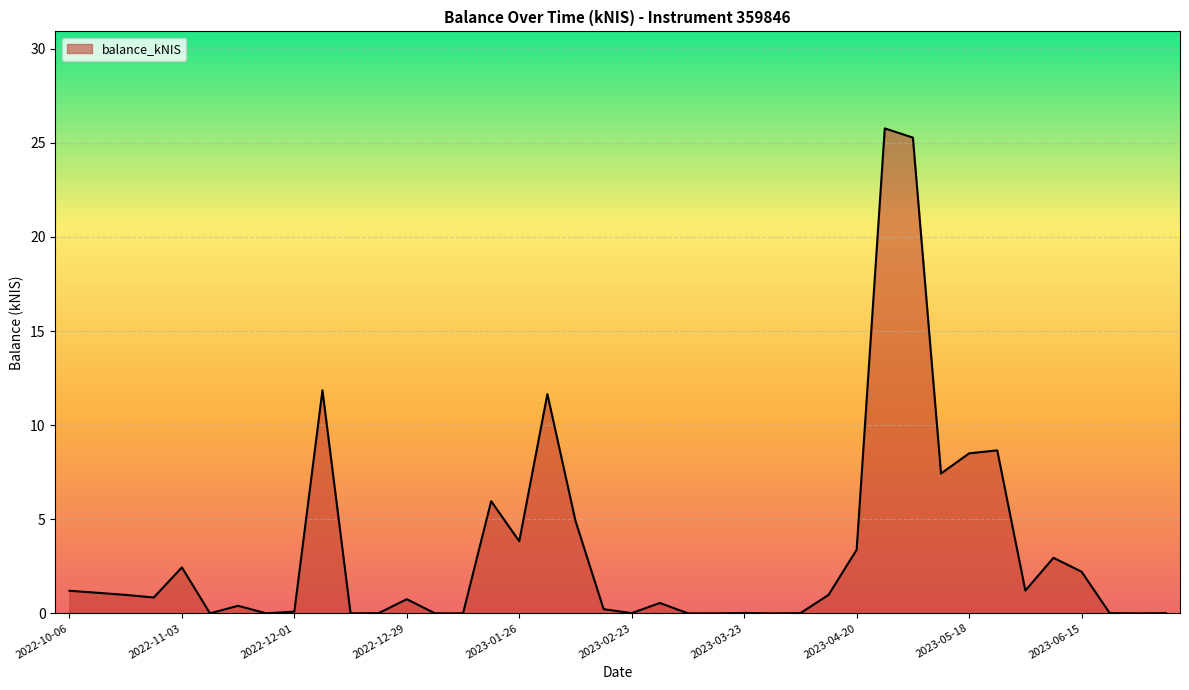

Does the chart display data point markers on the line(s)?

No